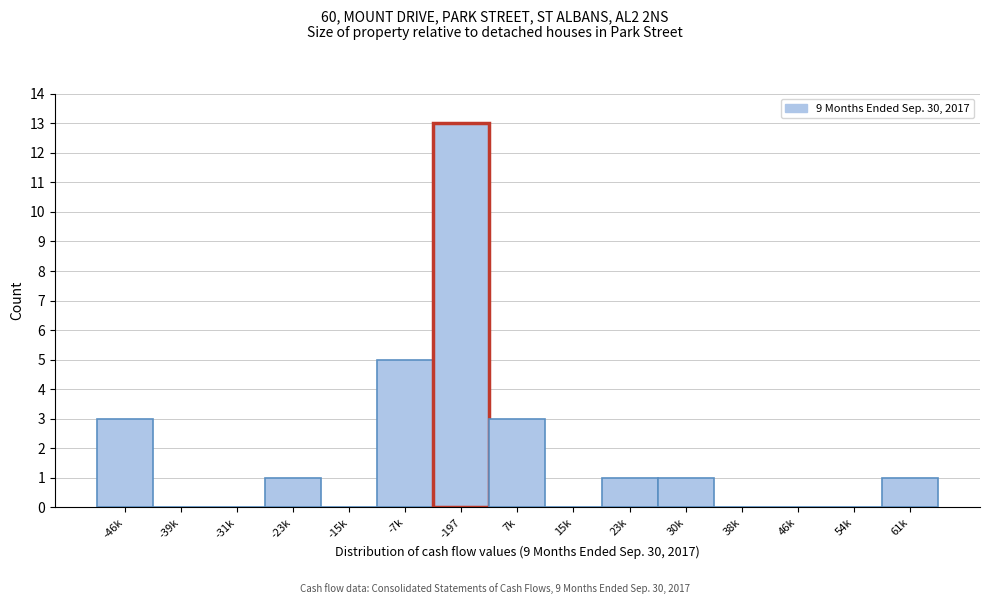

Reading right to left, extract all data points from this chart.

61k=1	54k=0	46k=0	38k=0	30k=1	23k=1	15k=0	7k=3	-197=13	-7k=5	-15k=0	-23k=1	-31k=0	-39k=0	-46k=3